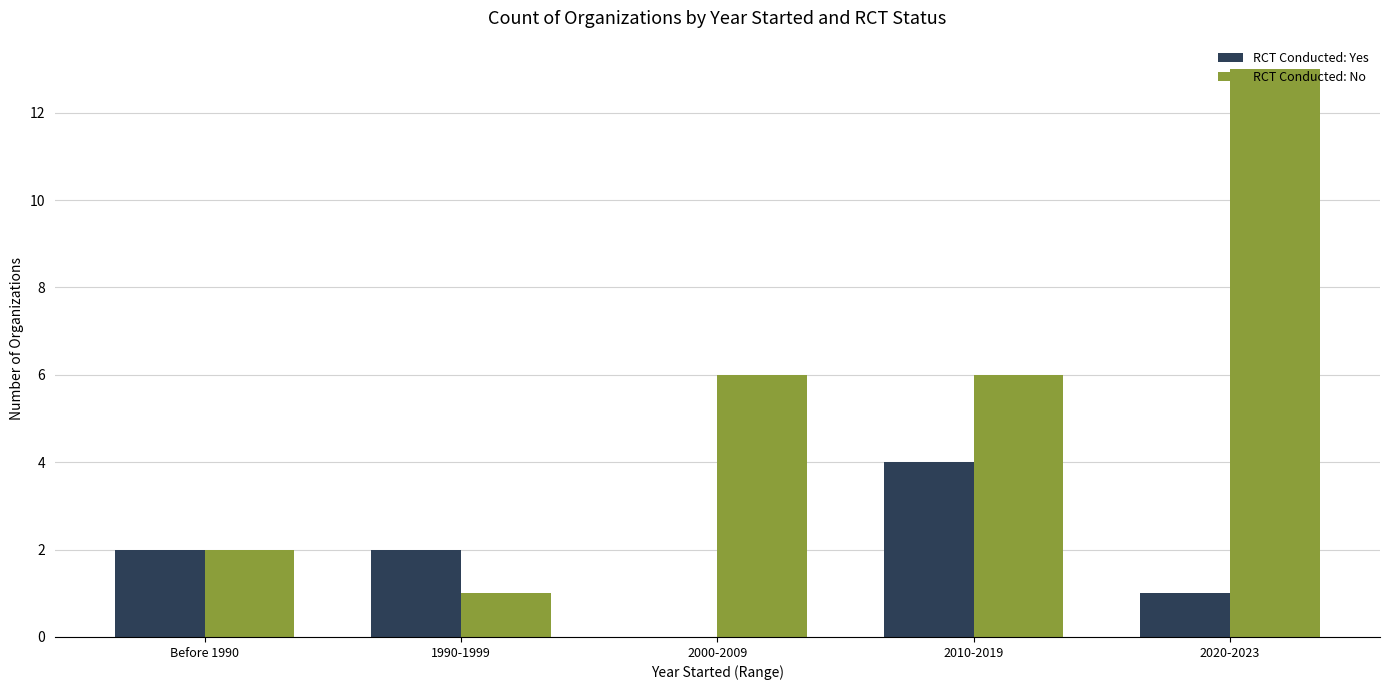

What value does the RCT Conducted: No series have at 2000-2009, to the nearest 10?

10